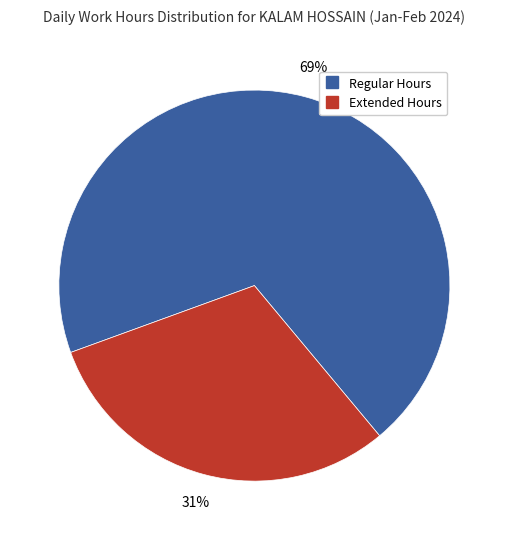

Is there a majority slice in this chart?

Yes